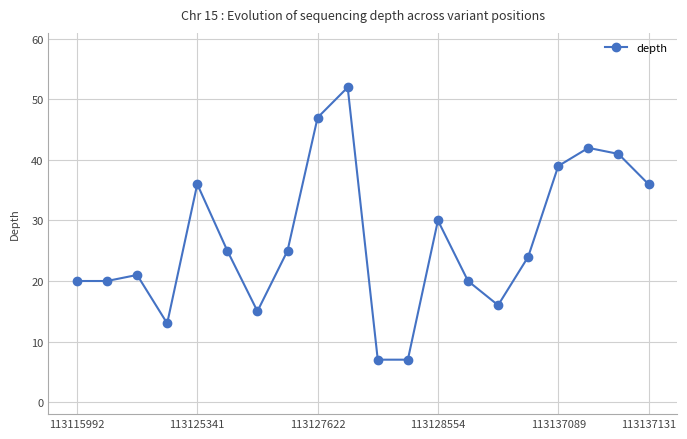

How many data points are less than 25?

10